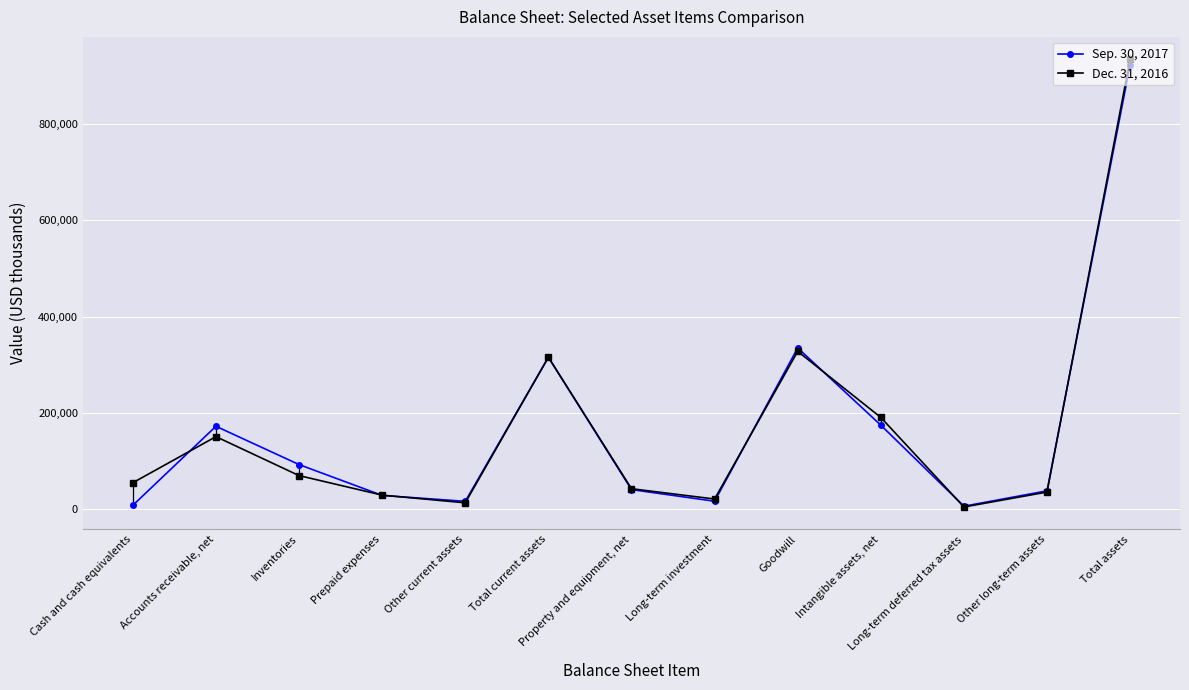

At which category is the sum across all series the highest?

Total assets